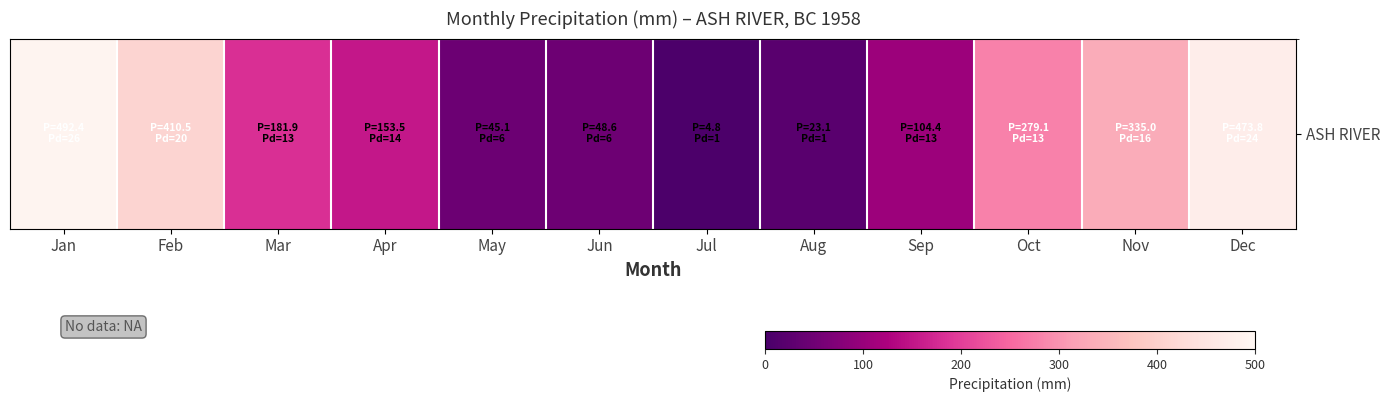

Rank the categories by value from lowest to highest.

Jul, Aug, May, Jun, Sep, Apr, Mar, Oct, Nov, Feb, Dec, Jan